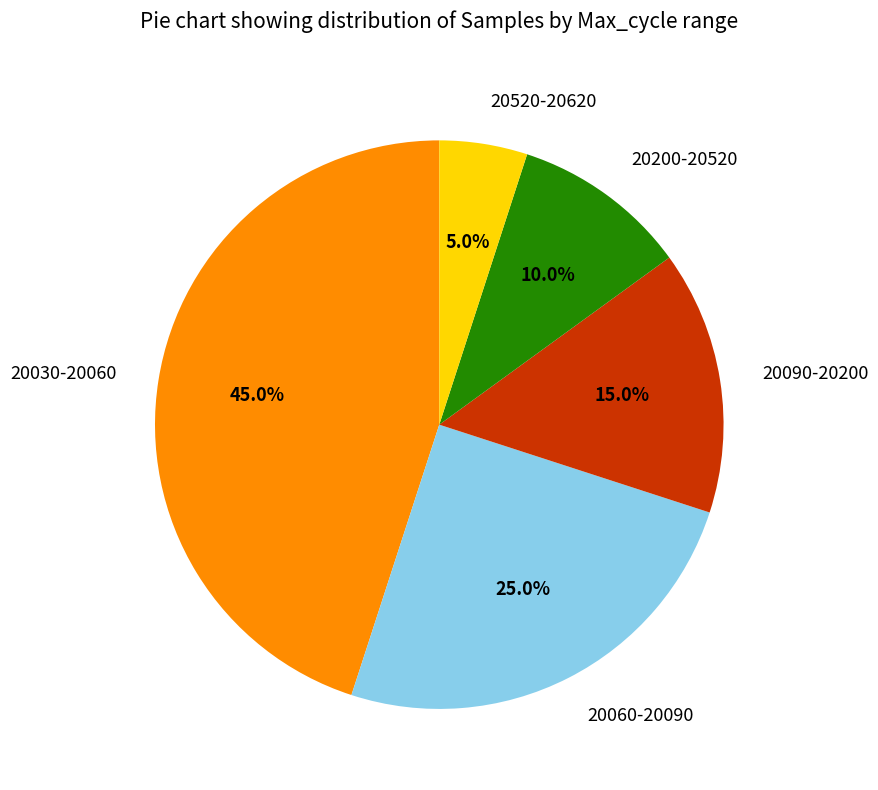

Which slice is the largest?

20030-20060